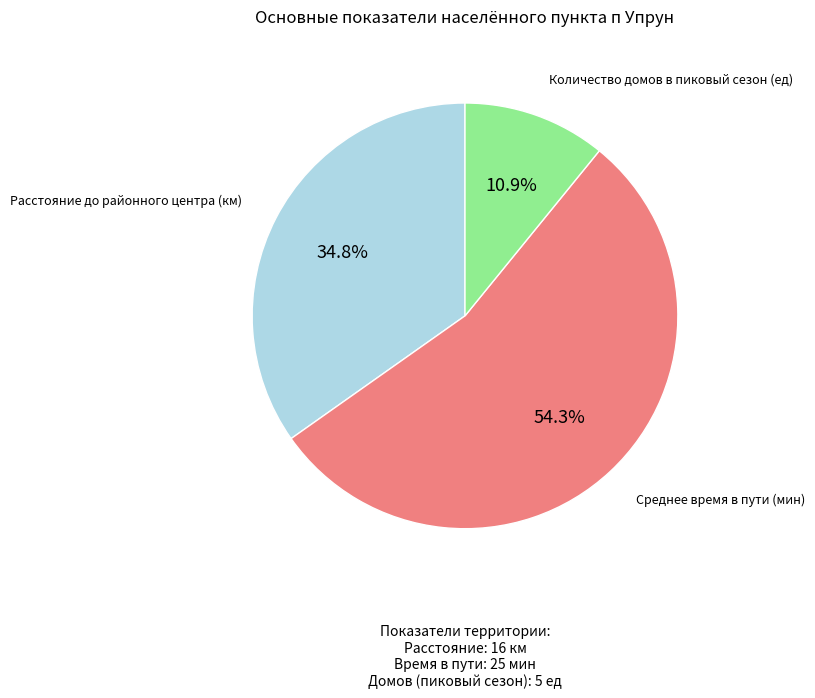

Rank the categories by value from highest to lowest.

Среднее время в пути (мин), Расстояние до районного центра (км), Количество домов в пиковый сезон (ед)